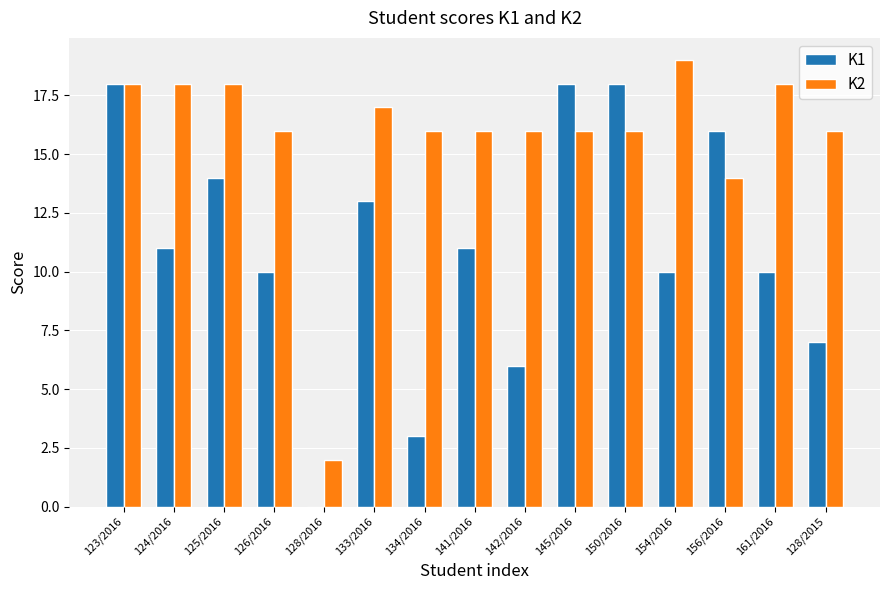

Count the number of data series in this chart.

2